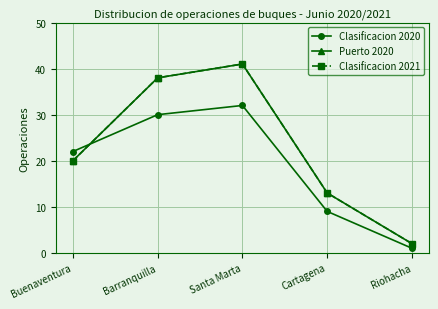

What is the difference between the Clasificacion 2021 values at Riohacha and Barranquilla?

36